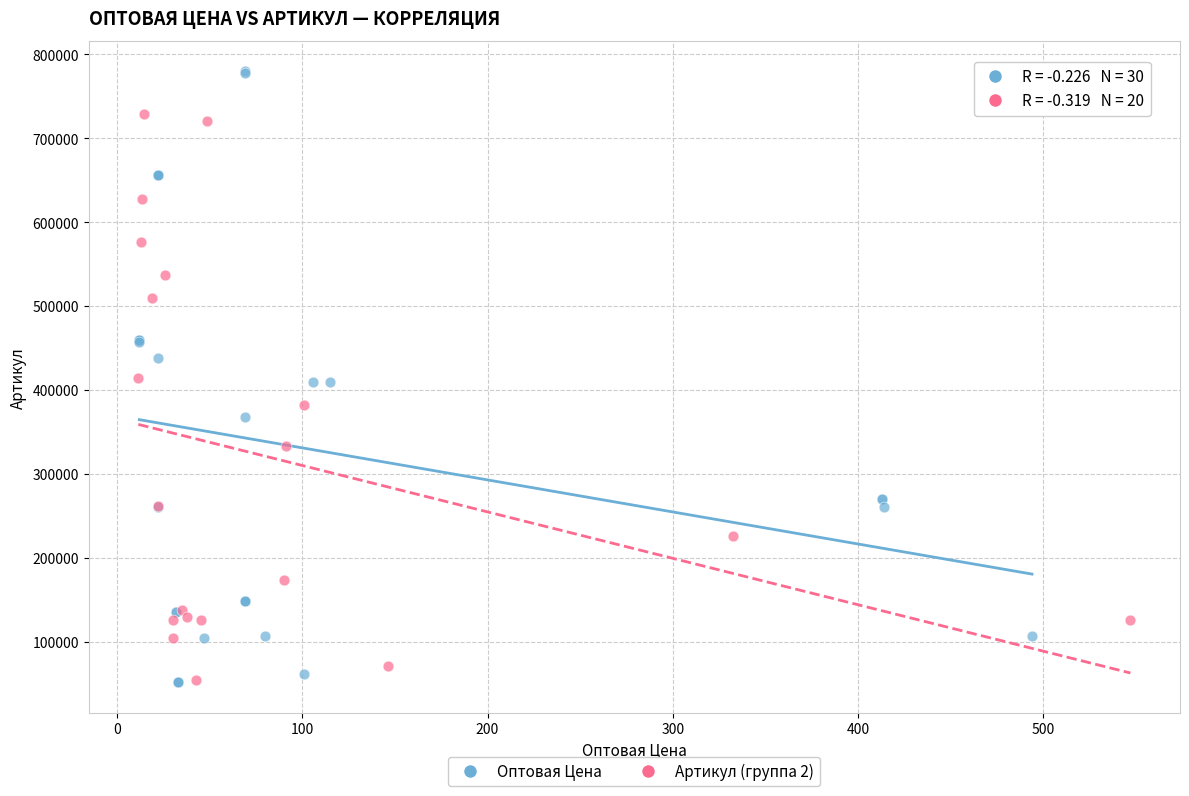

Which series contains the highest Y value?

Оптовая Цена